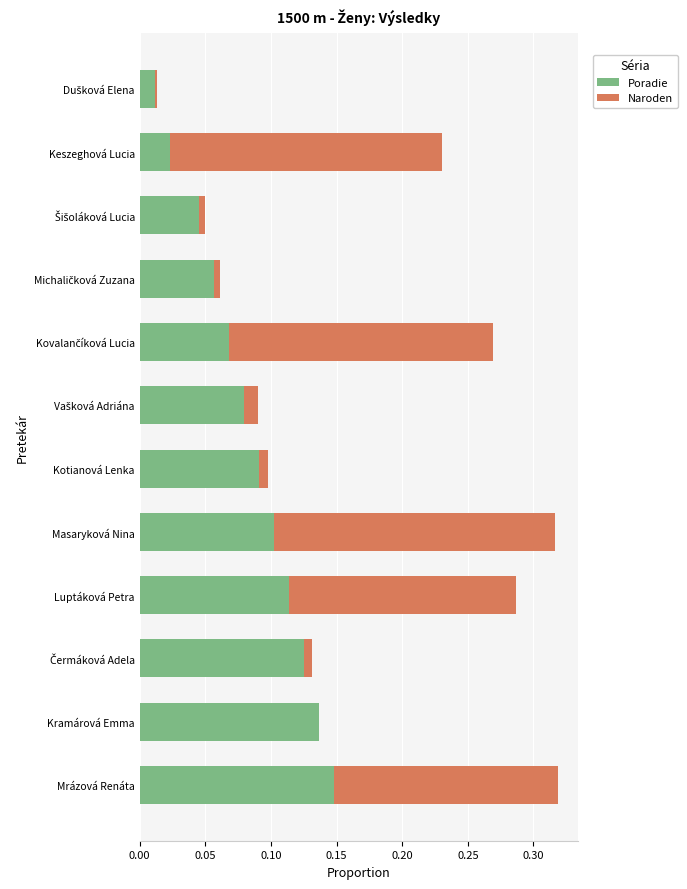

The Poradie series shows 0.1 at Kotianová Lenka. True or false?

True